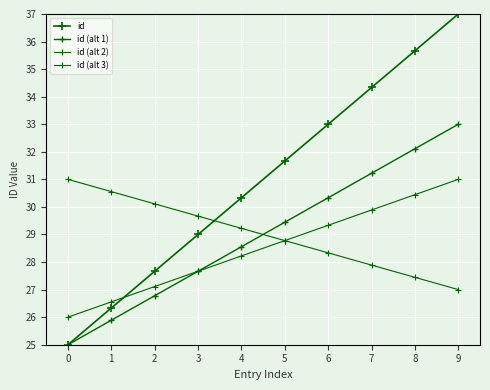

Count the number of categories in the chart.

10